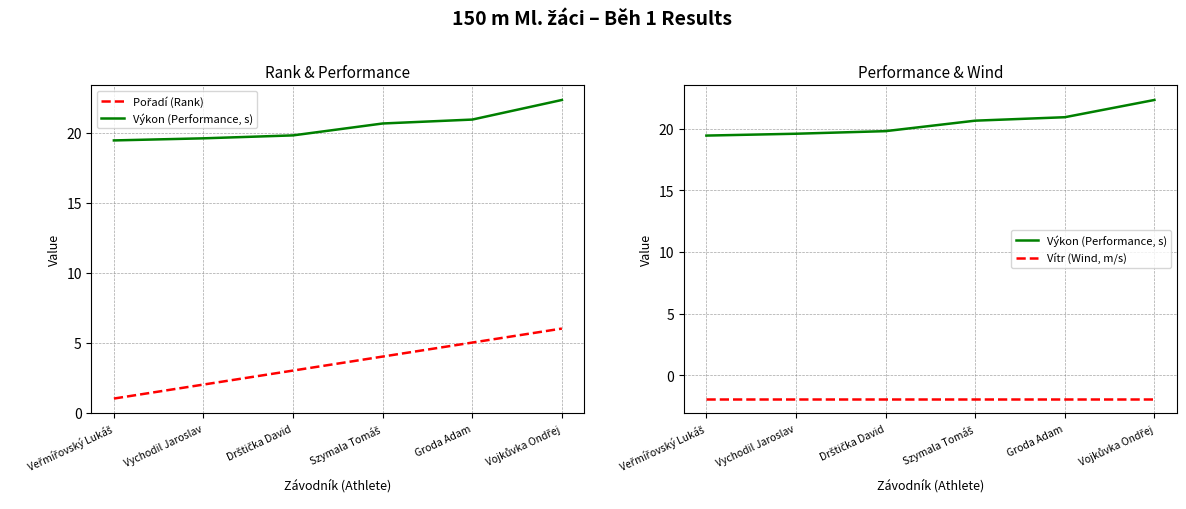

True or false: Vítr (Wind, m/s) has a value of -1.9 at Veřmířovský Lukáš.

True